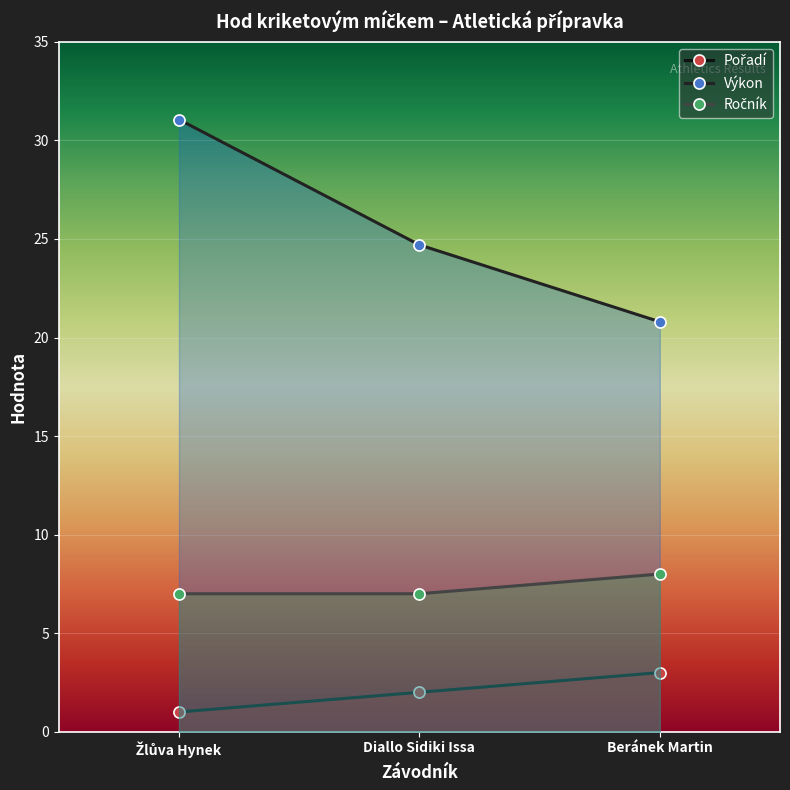

How many lines are shown in the chart?

3